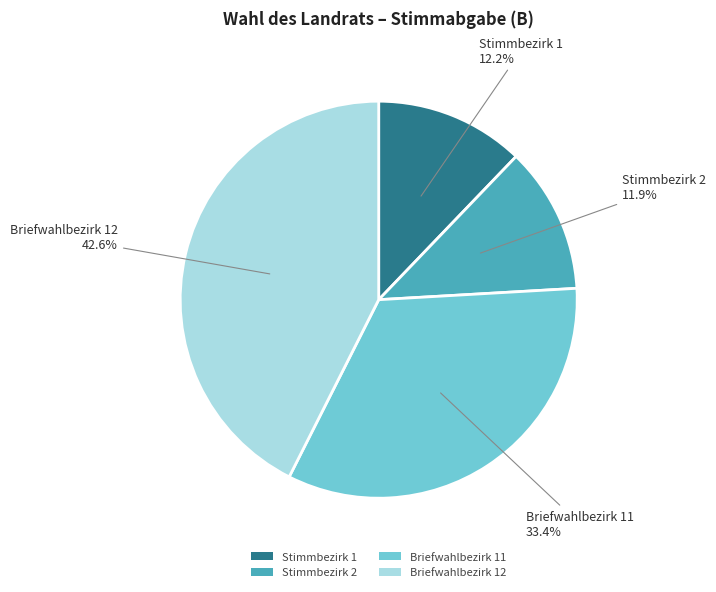

To the nearest percent, what is the combined percentage of Briefwahlbezirk 12 and Stimmbezirk 1?

55%